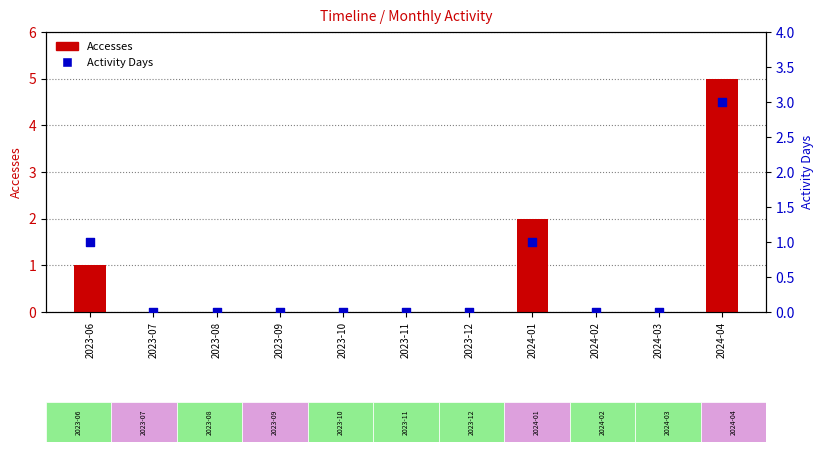

What are all the series names shown in the legend?

Accesses, Activity Days